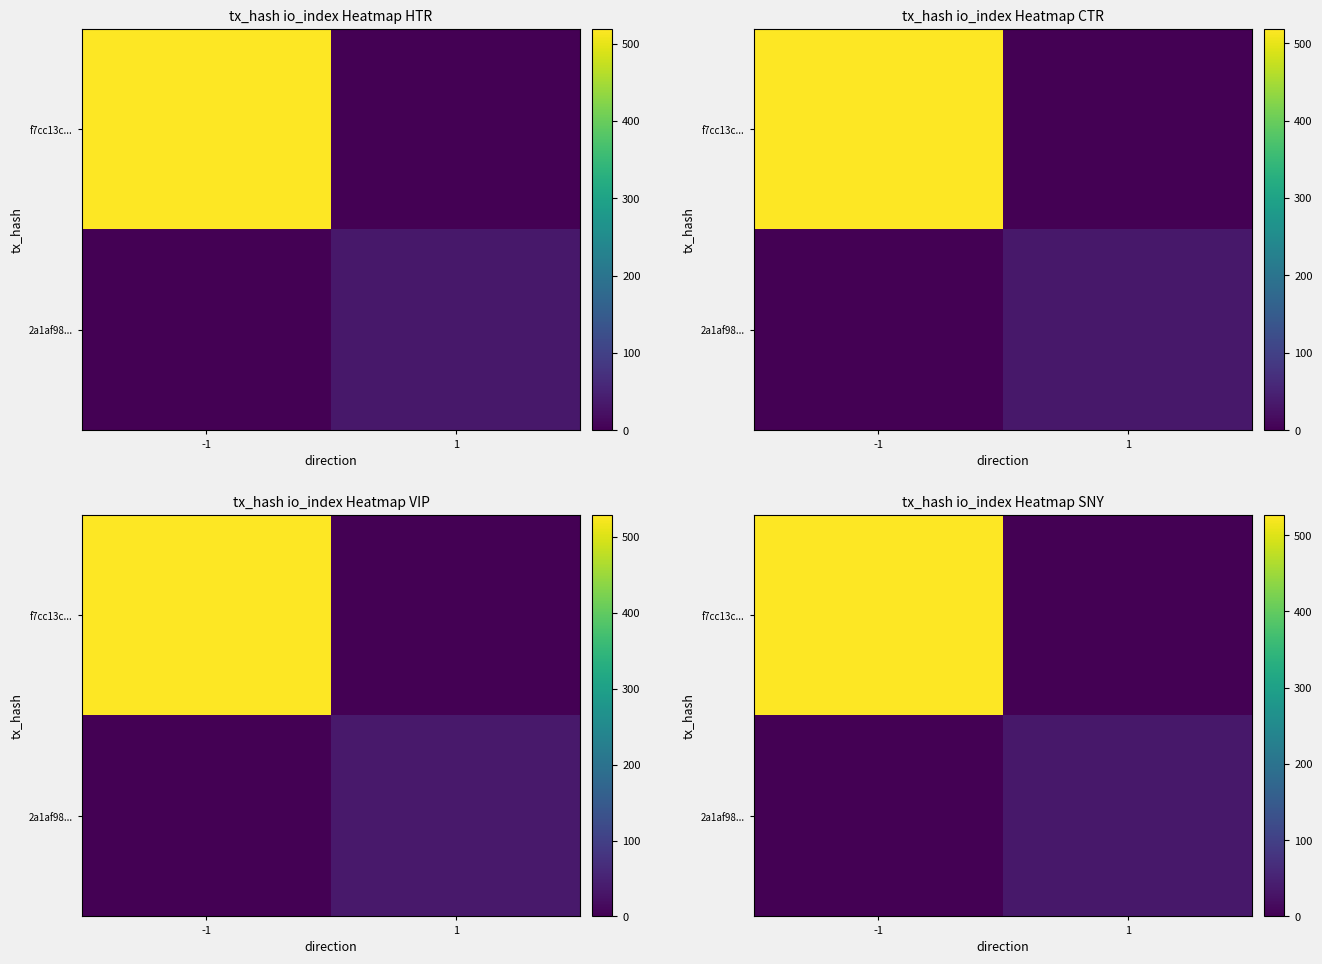

What is the average value of the row_1 series?

16.8